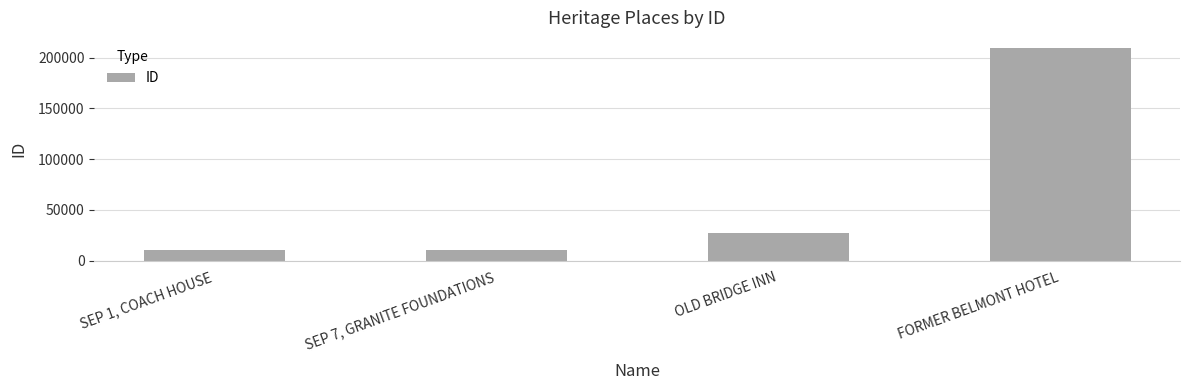

What is the change in value from SEP 1, COACH HOUSE to FORMER BELMONT HOTEL?

+198611